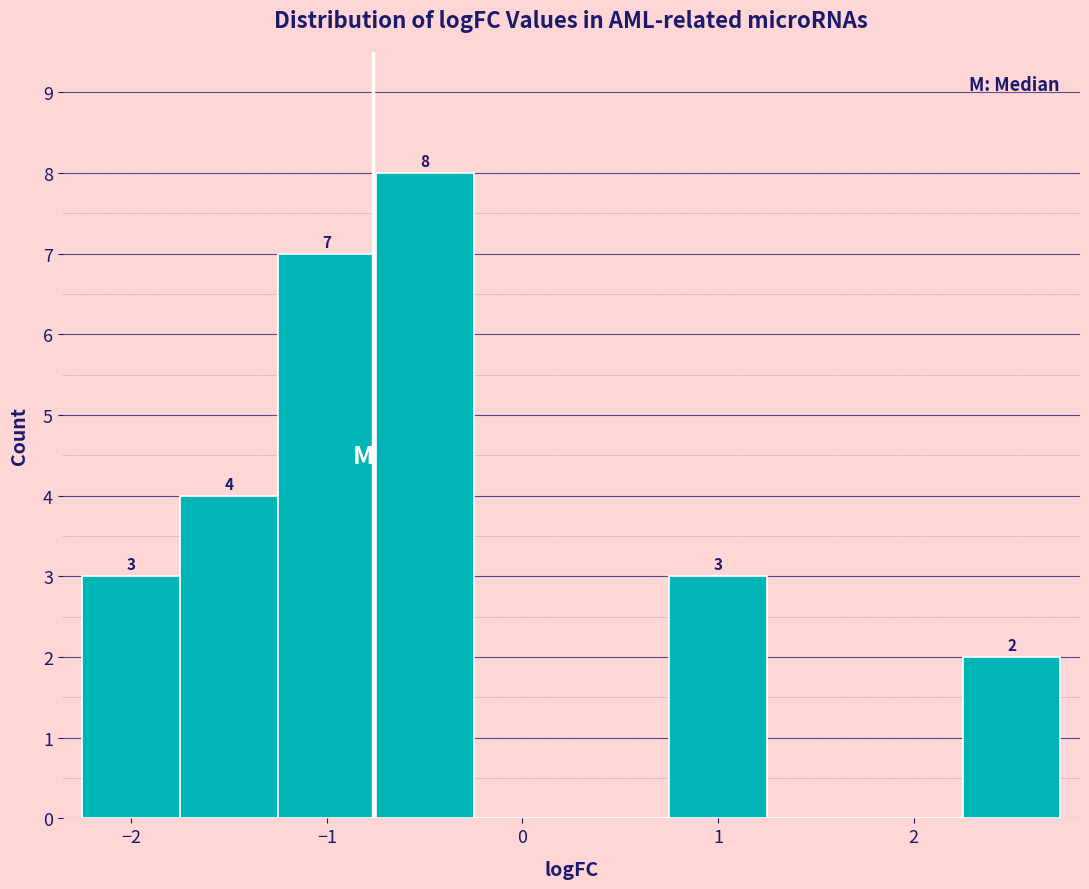

Over which range of the x-axis is the bar tallest?

-0.75 to -0.25